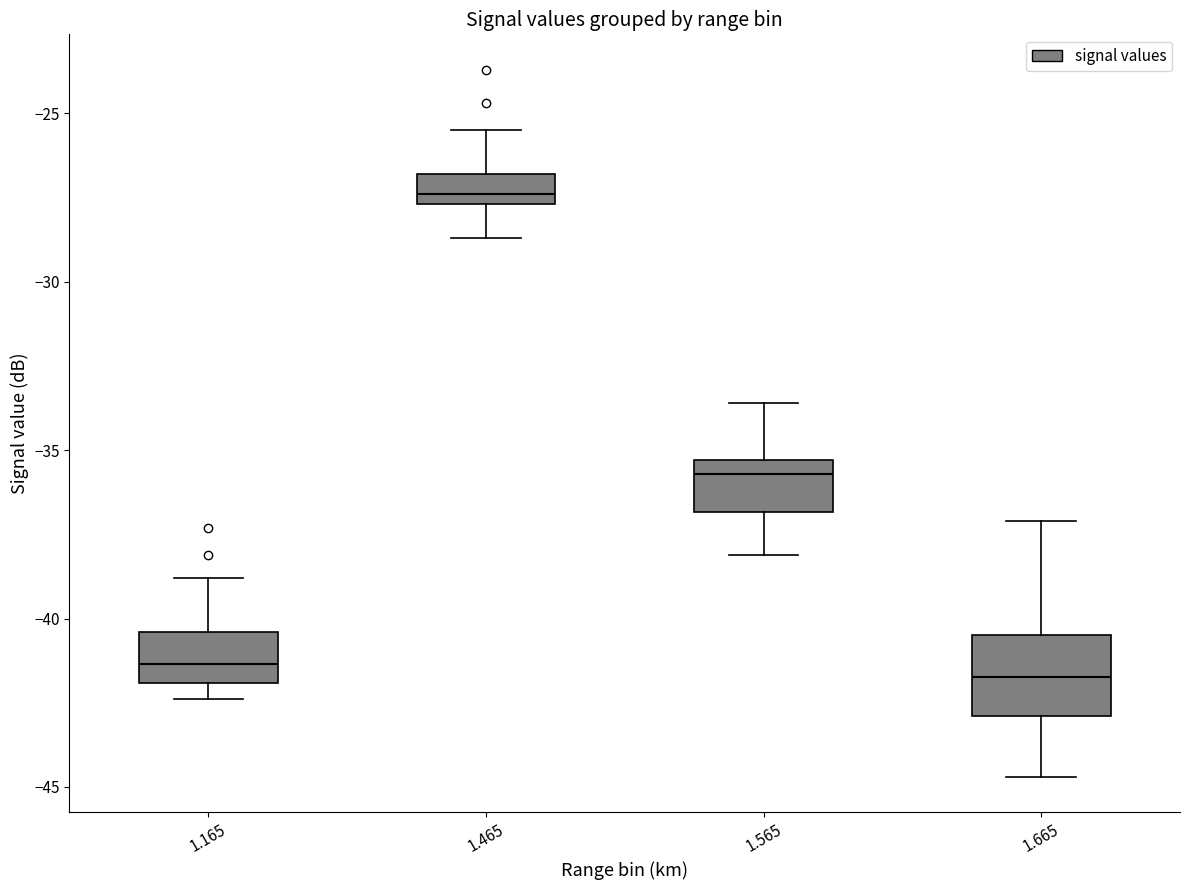

Reading left to right, read every box against the y-axis: the position of its median line, the range the box covers, and the ends of its whiskers. The values are not printed on the chart, so give them approximately, as read against the axis.

1.165: median -41.5, box -42.0 to -40.5, whiskers -42.5 to -39.0
1.465: median -27.5 (just above the box's lower edge), box -27.5 to -27.0, whiskers -28.5 to -25.5
1.565: median -35.5 (just below the box's upper edge), box -37.0 to -35.5, whiskers -38.0 to -33.5
1.665: median -41.5, box -43.0 to -40.5, whiskers -44.5 to -37.0